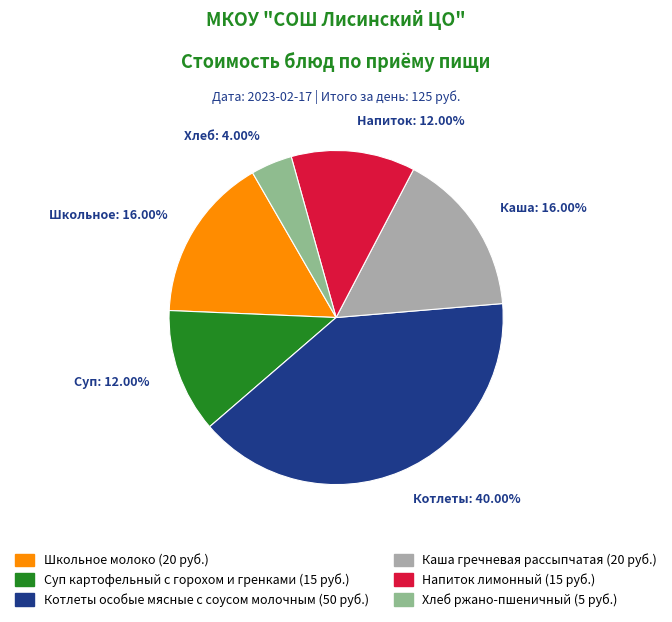

Is there a majority slice in this chart?

No